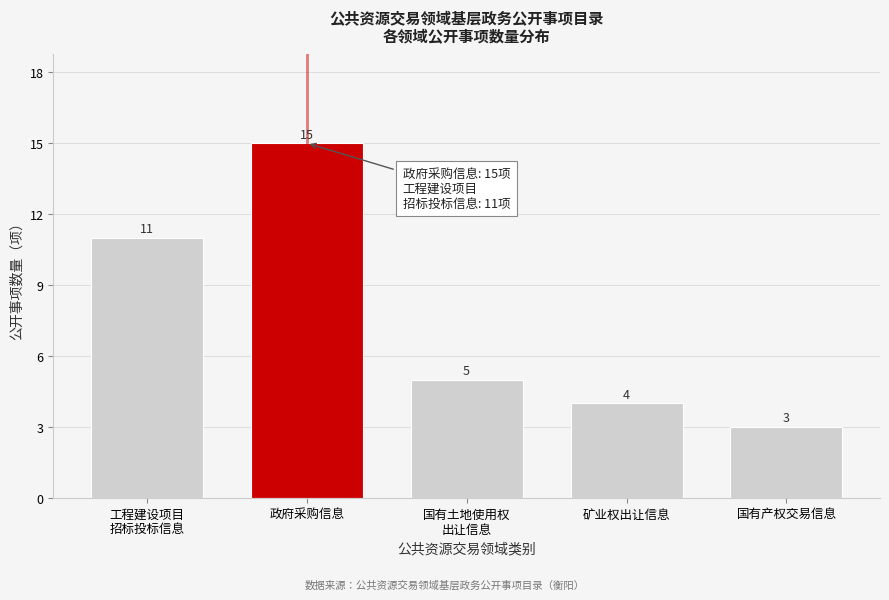

Reading right to left, list all the values displayed in this chart.

3	4	5	15	11